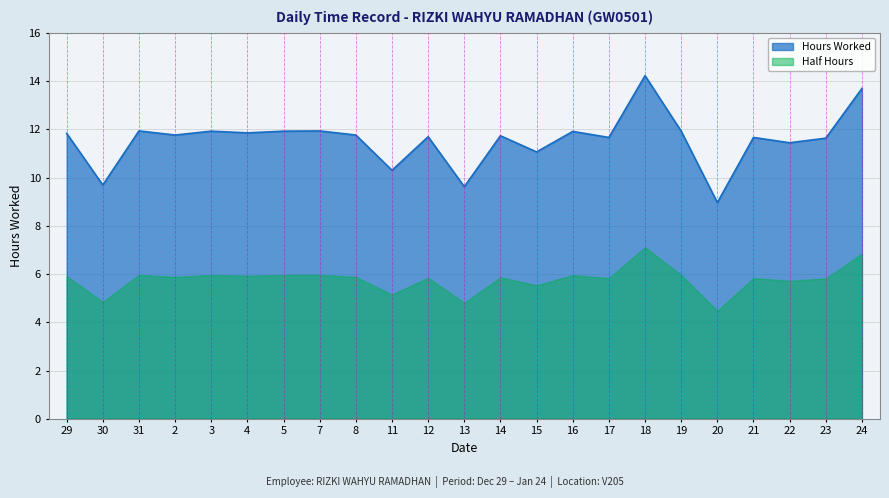

The chart shows a value of 19.3 at 17. True or false?

False